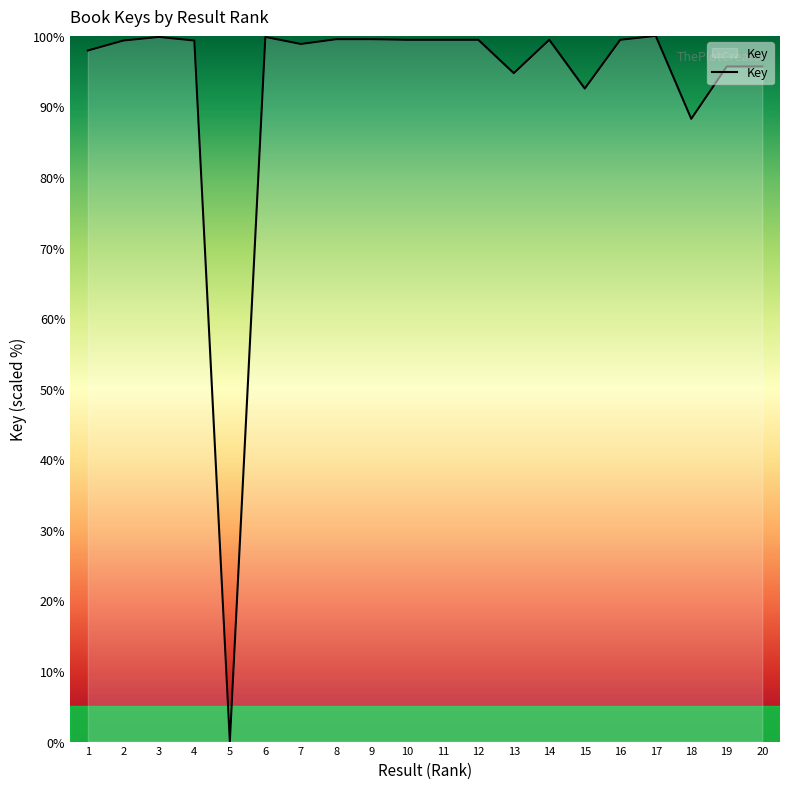

The chart shows a value of 163.5 at 8. True or false?

False